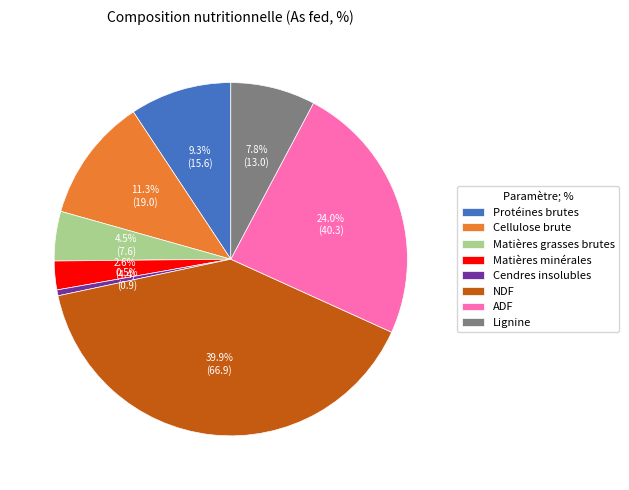

Rank the categories by value from highest to lowest.

NDF, ADF, Cellulose brute, Protéines brutes, Lignine, Matières grasses brutes, Matières minérales, Cendres insolubles